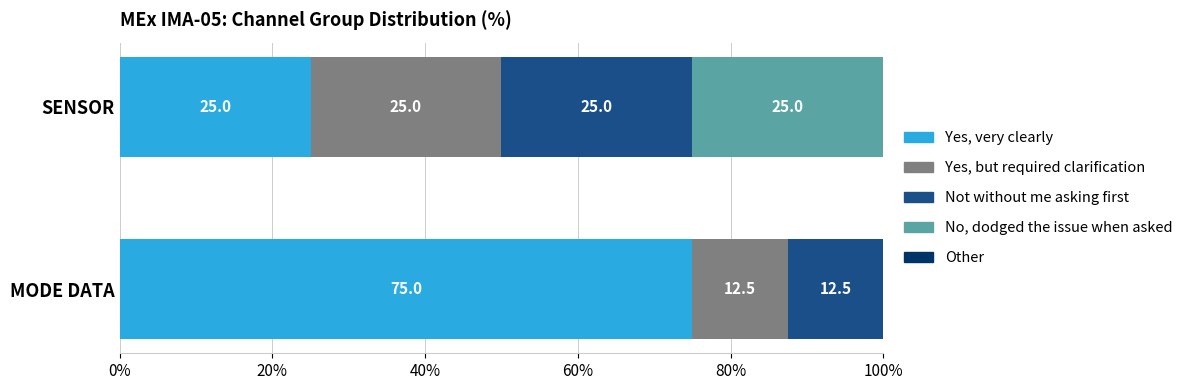

Is it true that Yes, very clearly equals 43.6 at SENSOR?

False